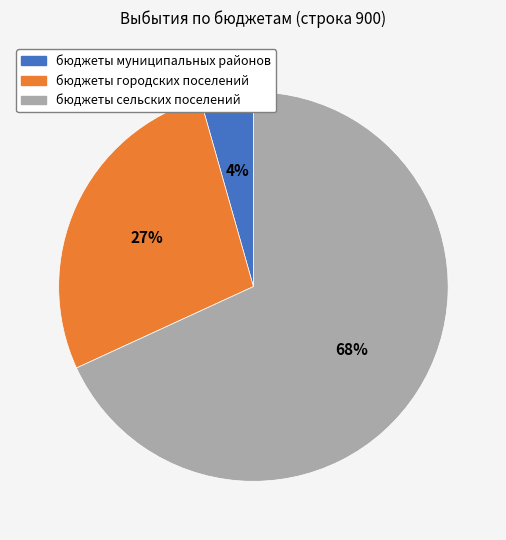

Between бюджеты сельских поселений and бюджеты городских поселений, which is larger?

бюджеты сельских поселений